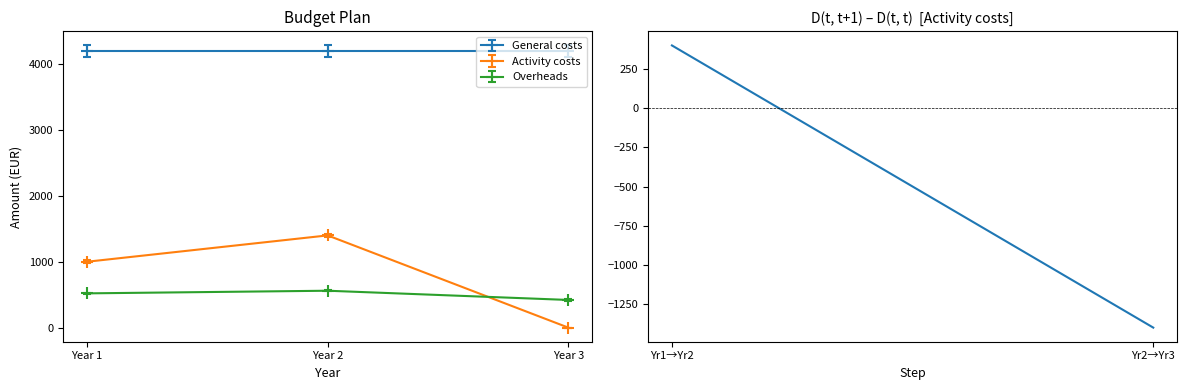

Which series has the largest total across all categories?

General costs